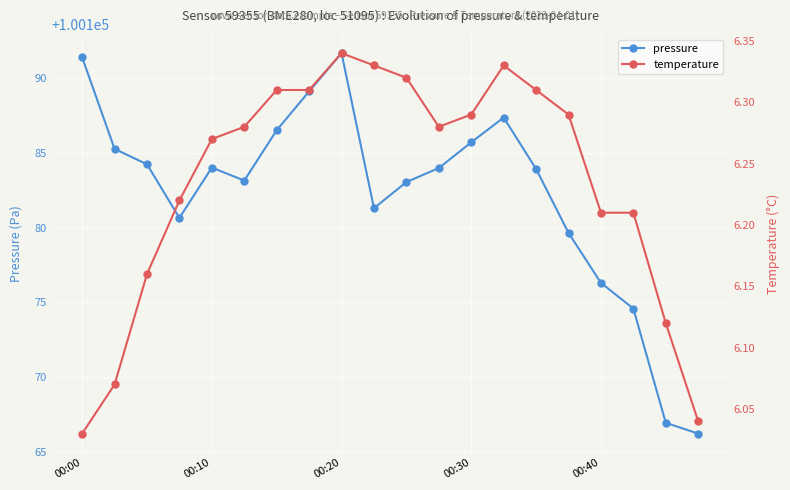

True or false: pressure has more than 1 points higher than both neighbors.

True